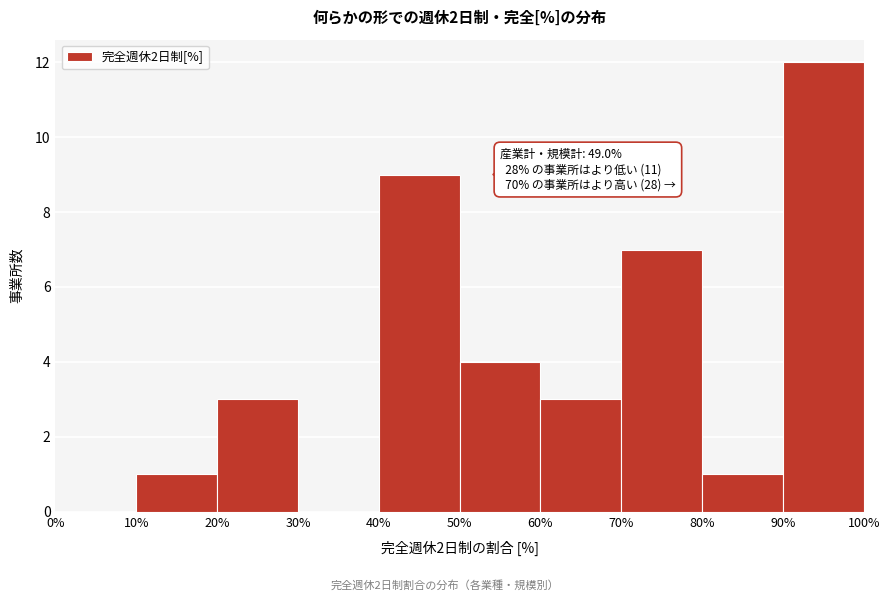

Over which range of the x-axis is the bar tallest?

90% to 100%